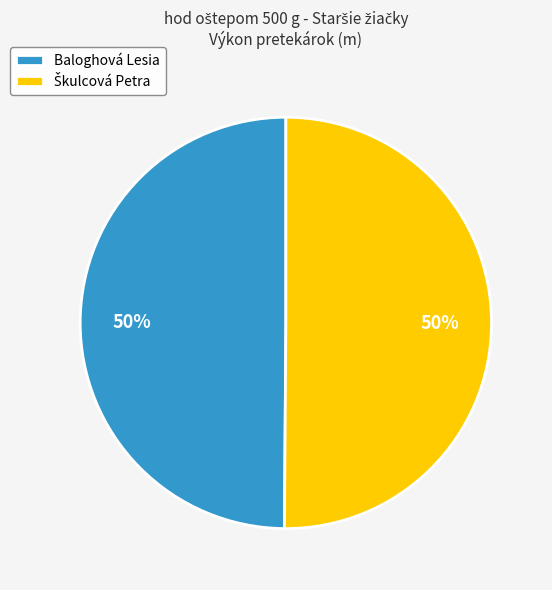

To the nearest percent, what percentage of the pie is Baloghová Lesia?

50%